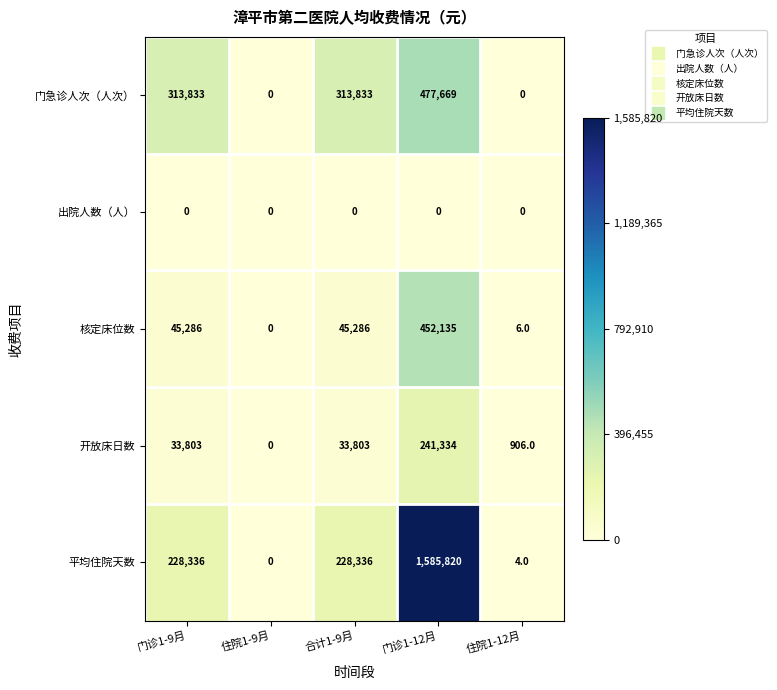

What is the spread (max minus min) of values at 门诊1-12月?

1585820